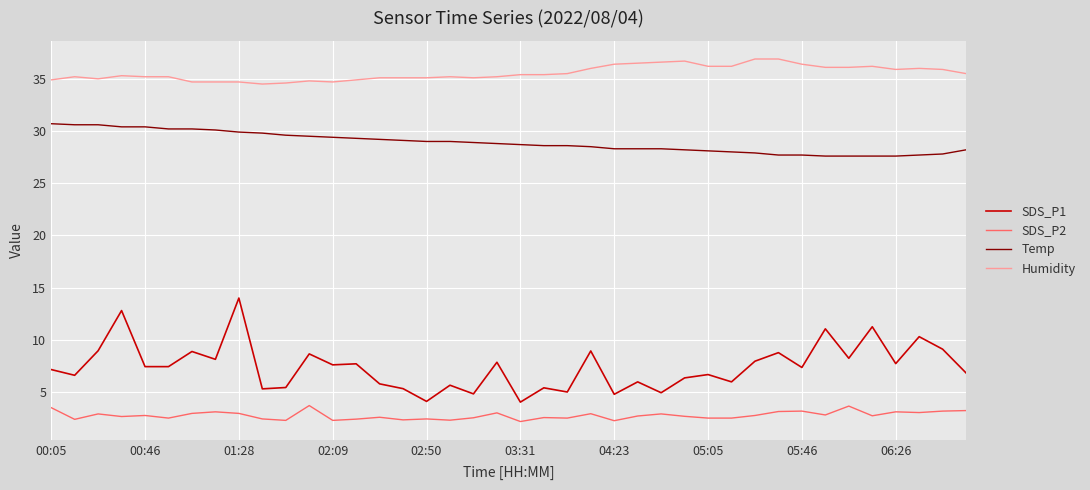

Which series has the largest range (max minus min)?

SDS_P1